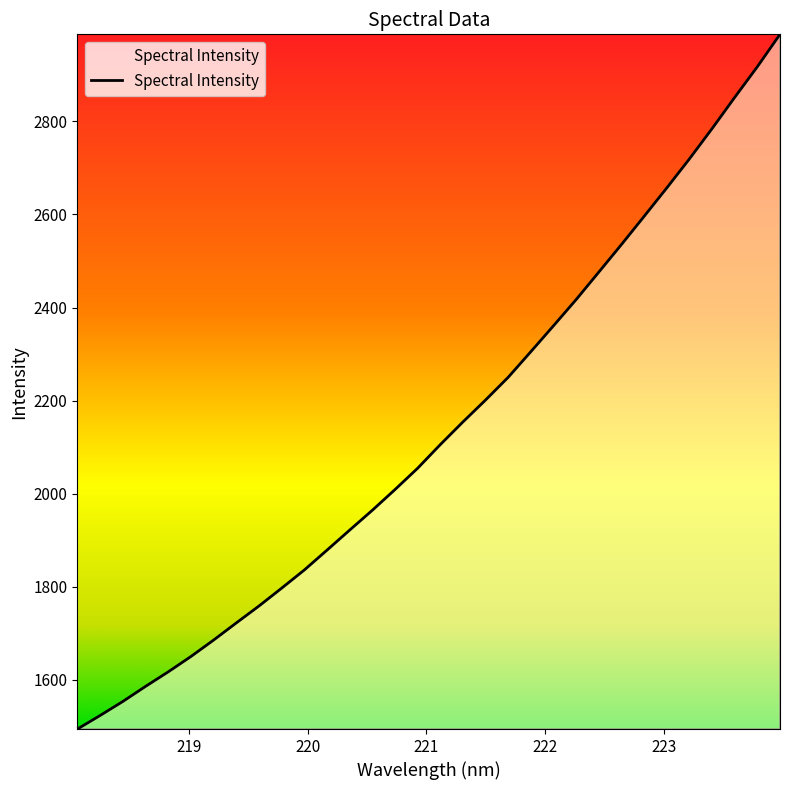

What is the maximum value shown in the chart?

2986.9